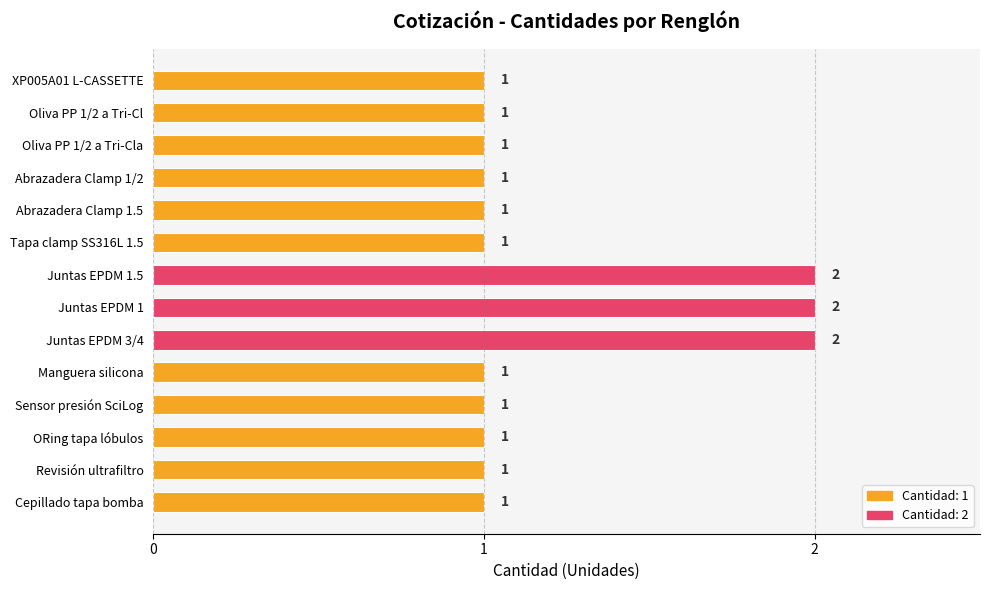

Are the bars grouped side by side (vs. stacked)?

No